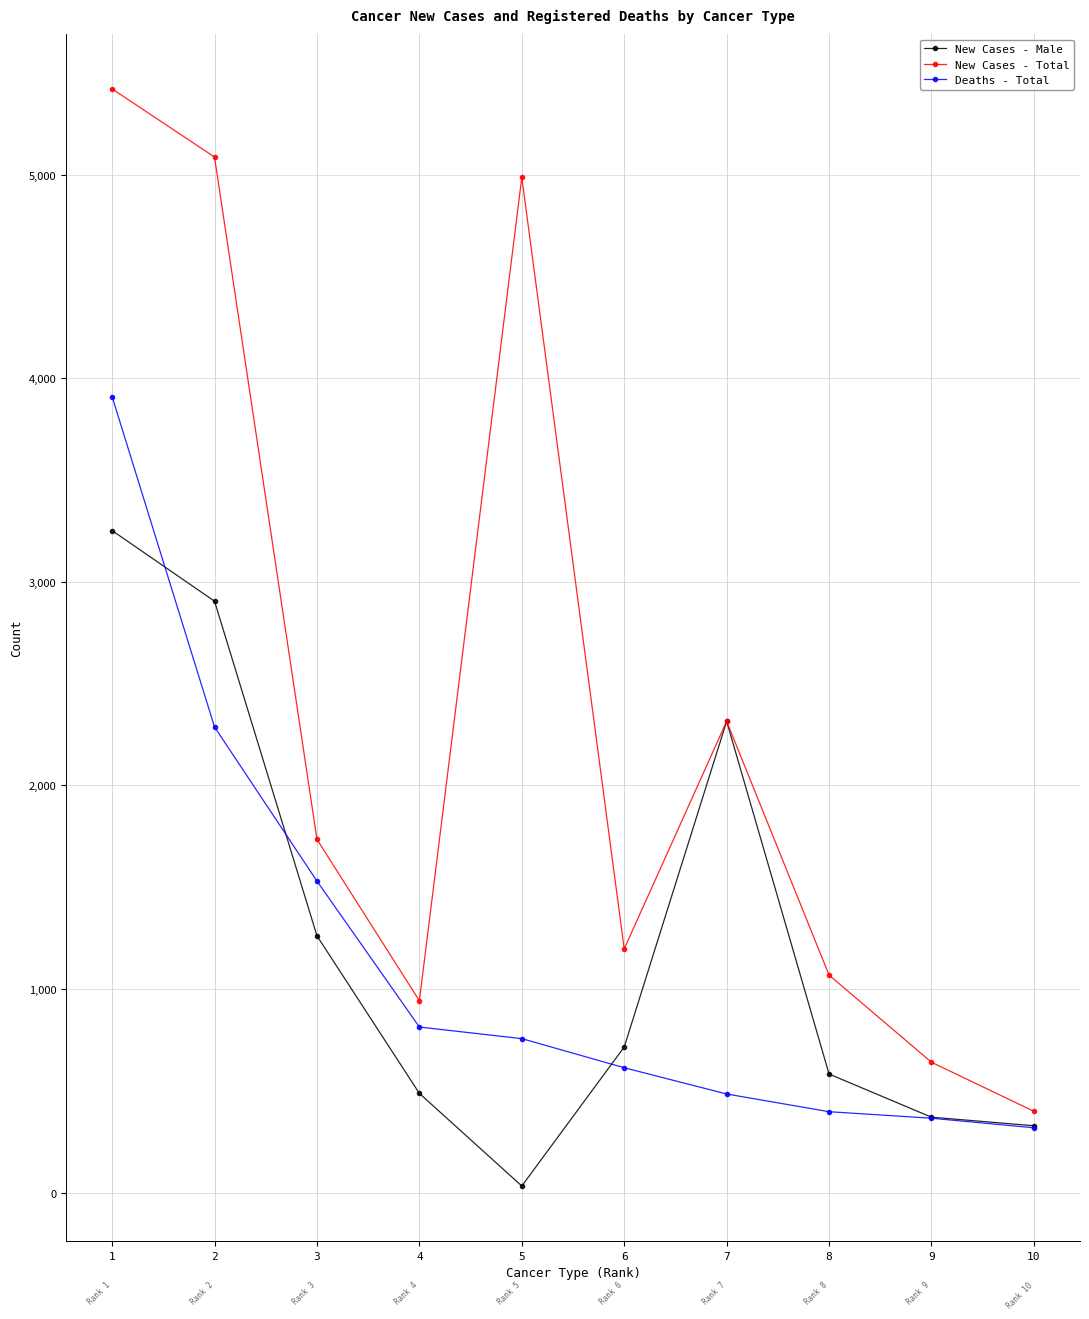

What is the sum of all New Cases - Male values?

12247